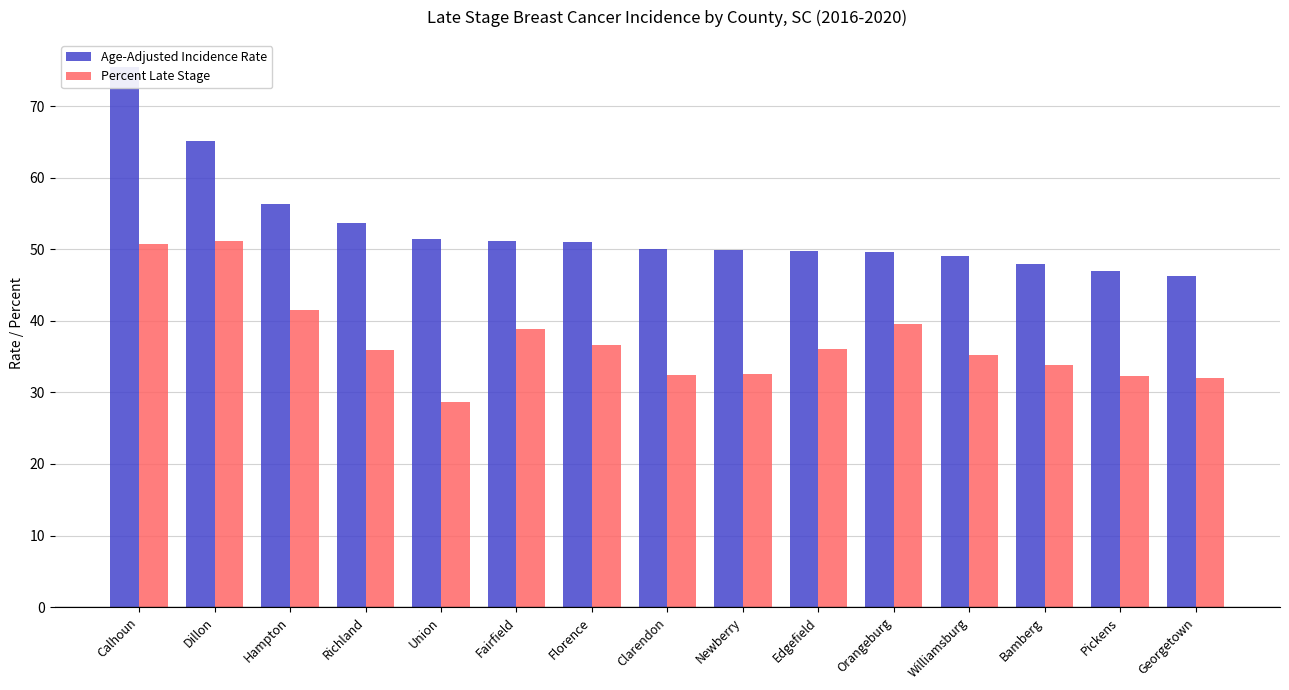

What is the difference between the Age-Adjusted Incidence Rate values at Orangeburg and Hampton?

6.8